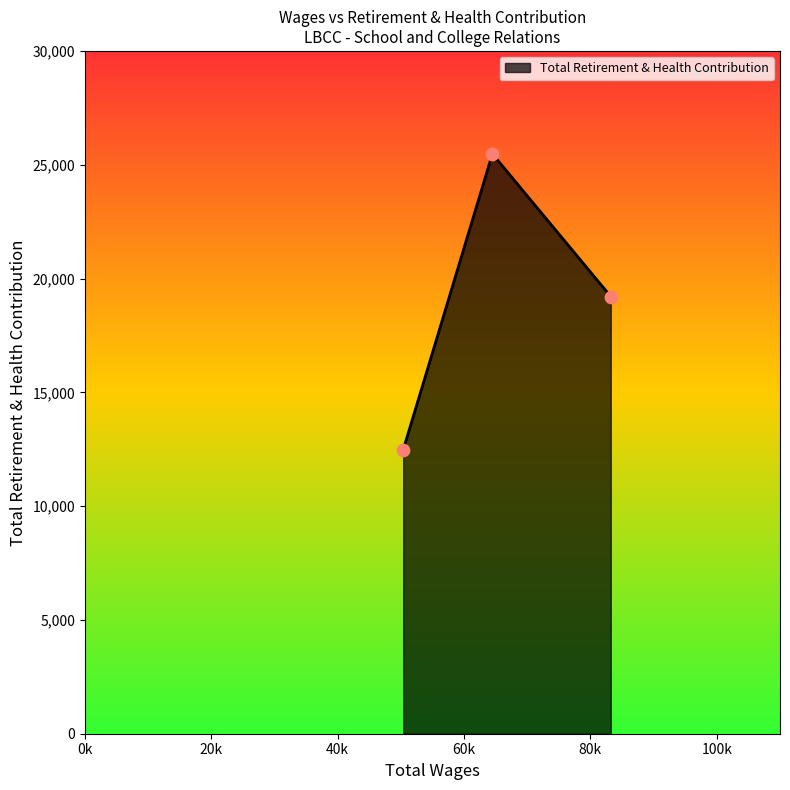

What is the greatest value displayed?

25476